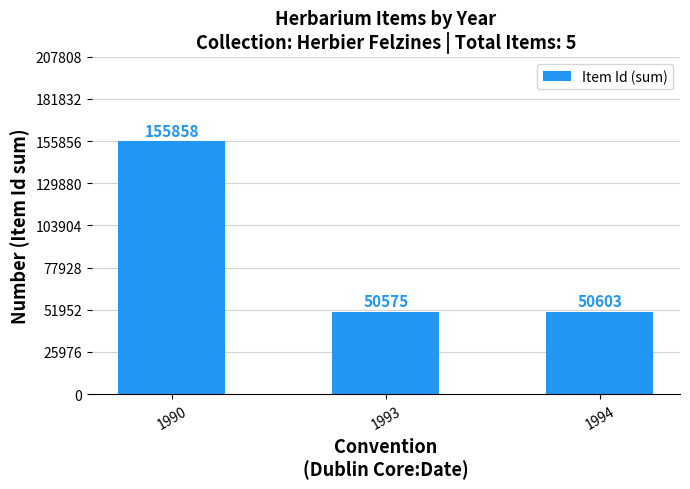

What is the value of the 1st bar from the left?

155858